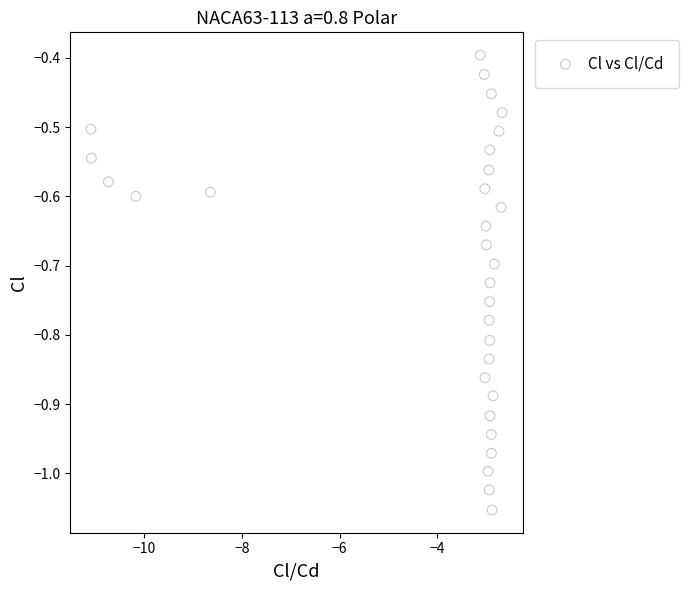

What is the range of X values (max minus min)?

8.4